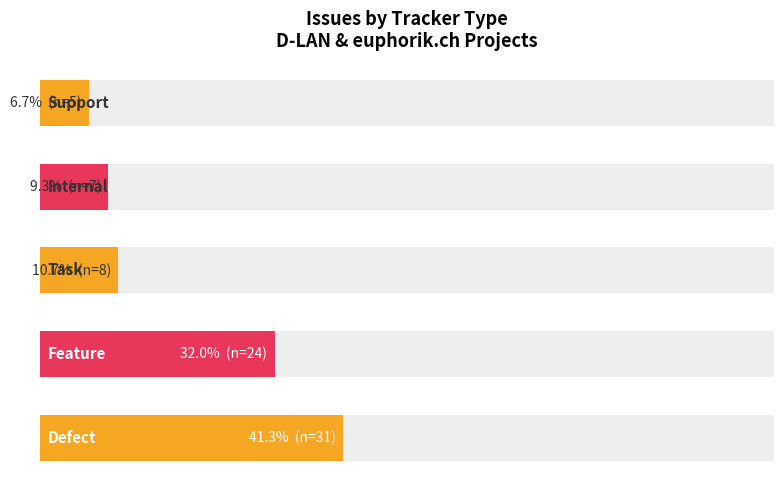

How many data points does each series have?

5